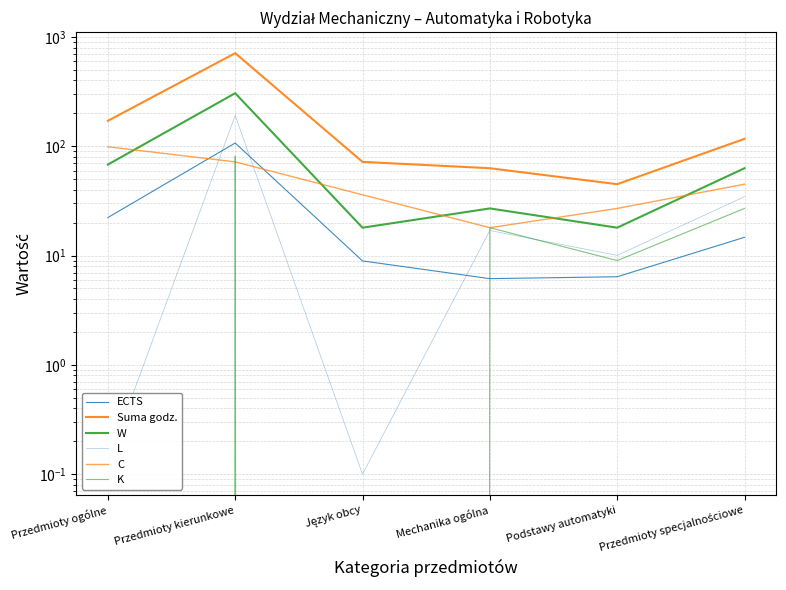

The L series shows 0.0 at Język obcy. True or false?

False